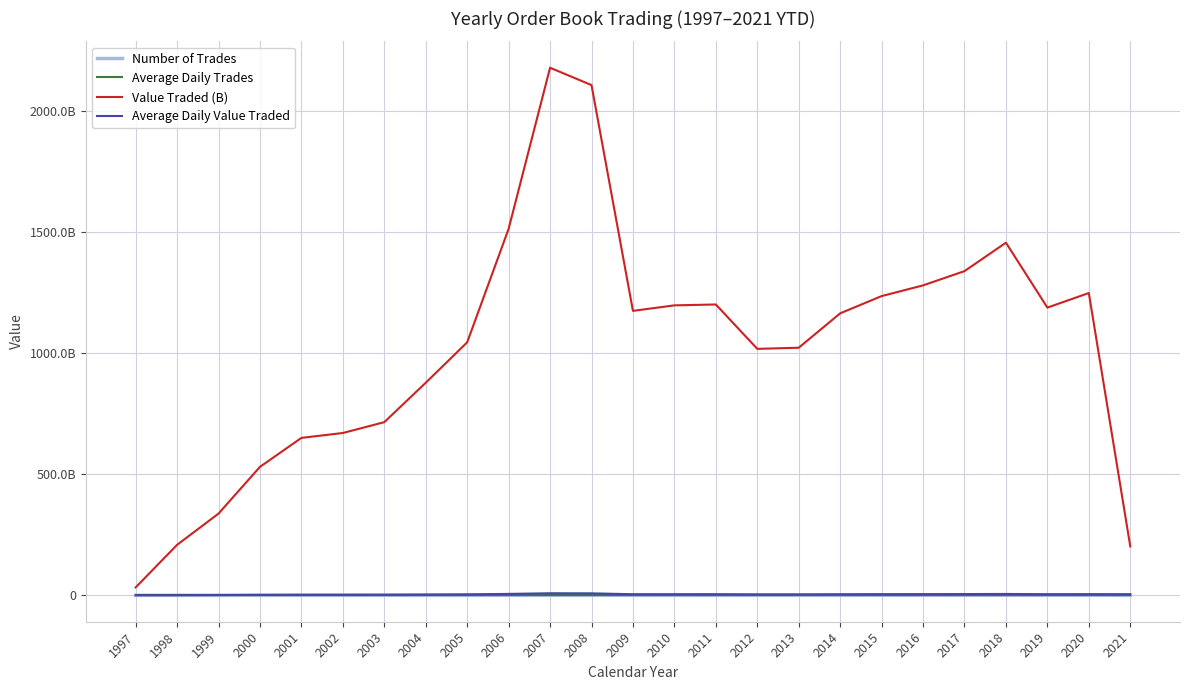

Where does the Average Daily Value Traded series first go above 4643653532?

2006